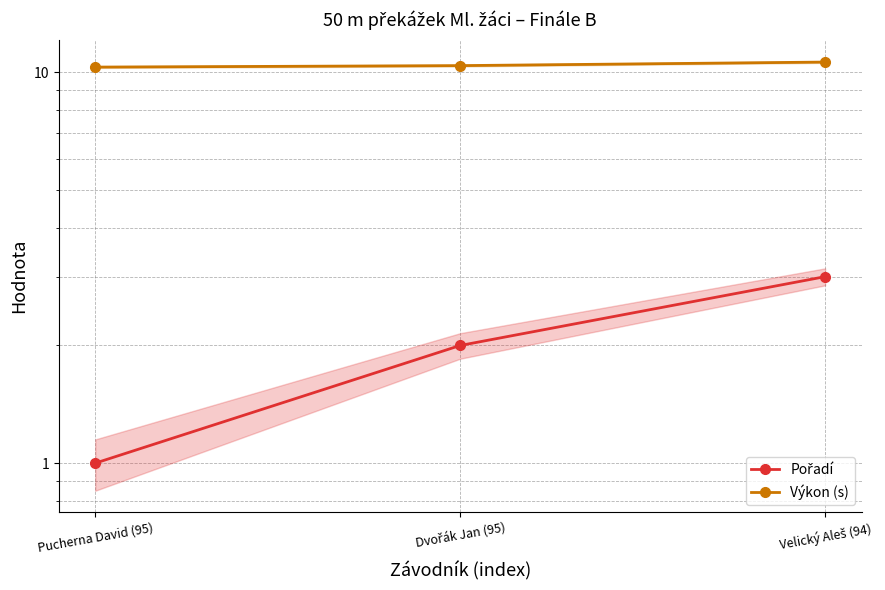

List the series in order of their overall mean, lowest first.

Pořadí, Výkon (s)